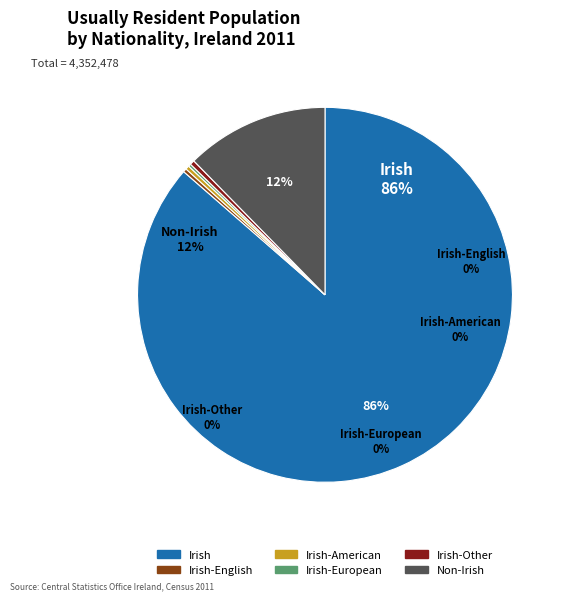

The Irish-European slice represents 1% of the pie. True or false?

False